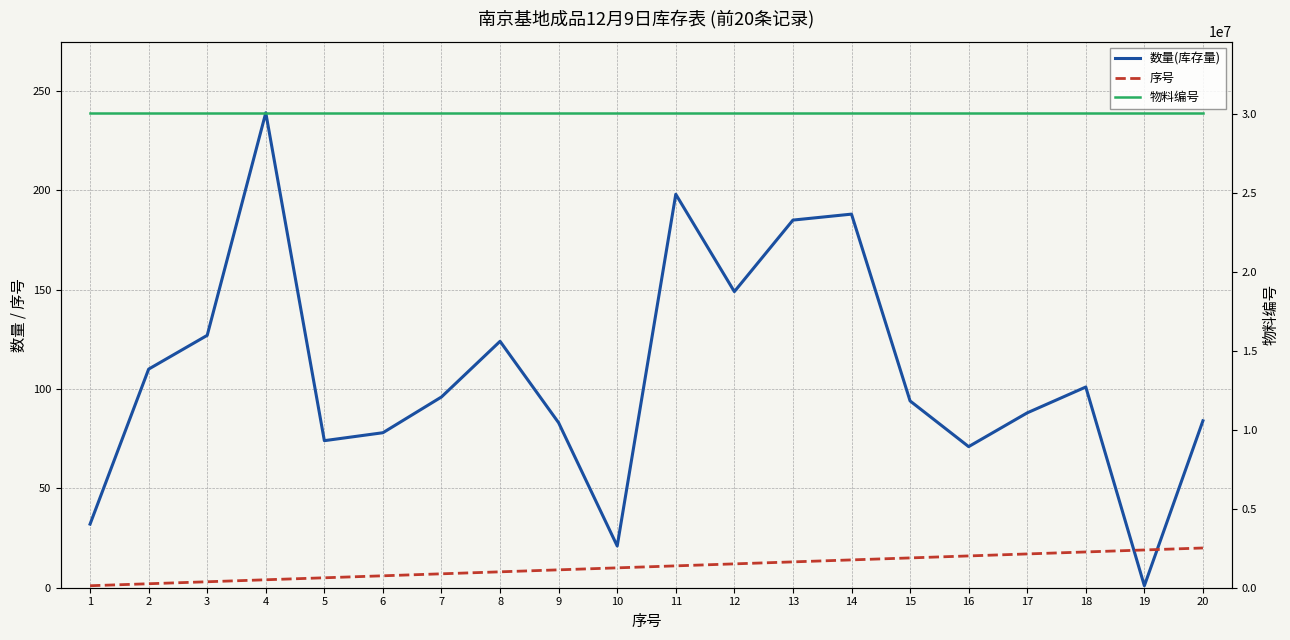

How many lines are shown in the chart?

3